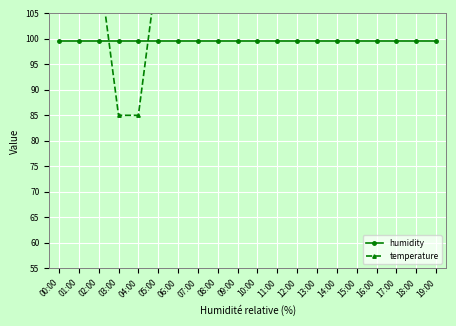

At which category is the sum across all series the highest?

00:00